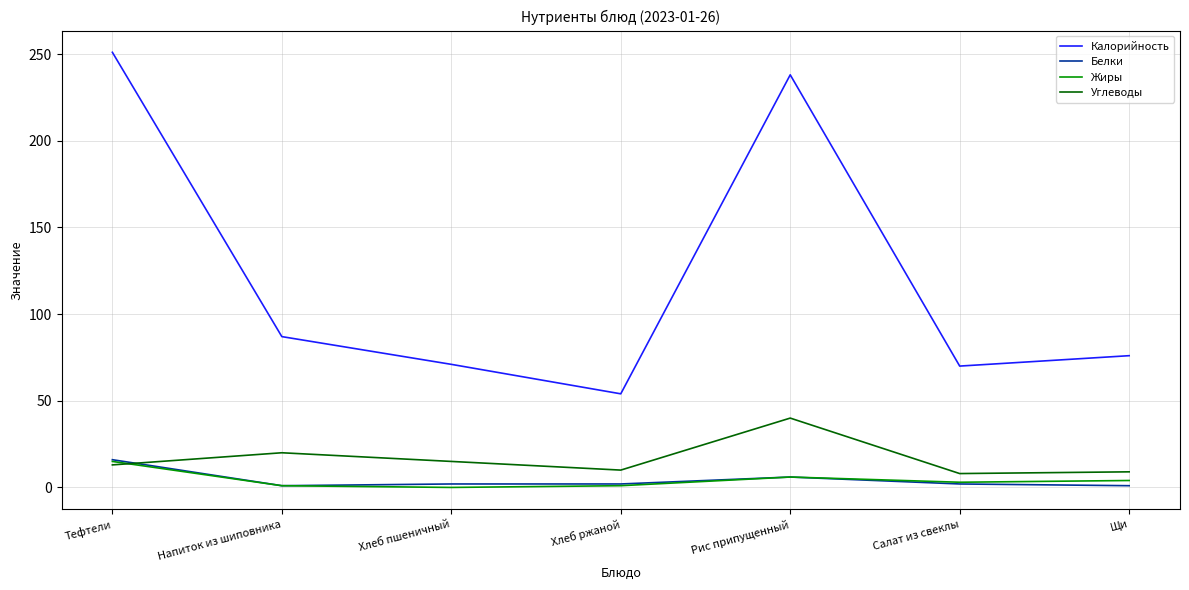

What is the difference between the highest and lowest values at Тефтели?

238